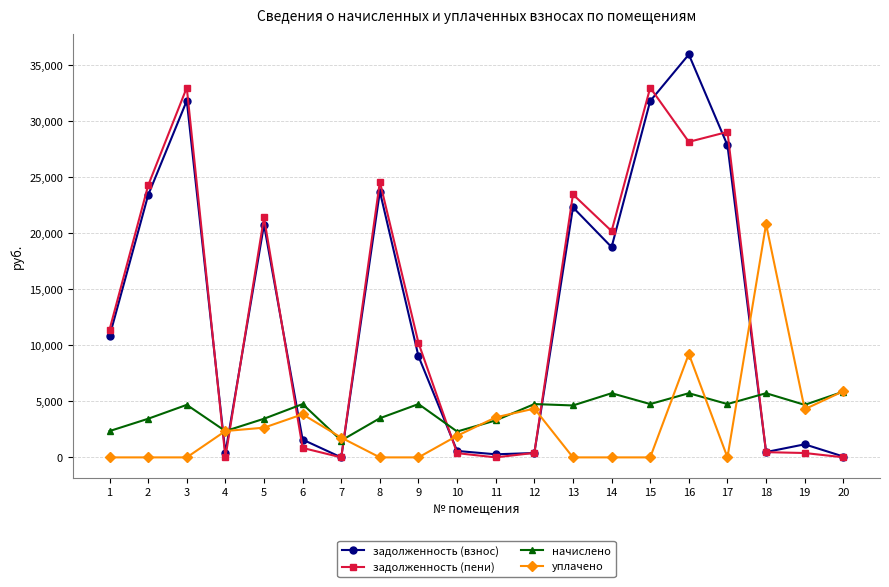

True or false: уплачено has more than 0 interior local peaks.

True